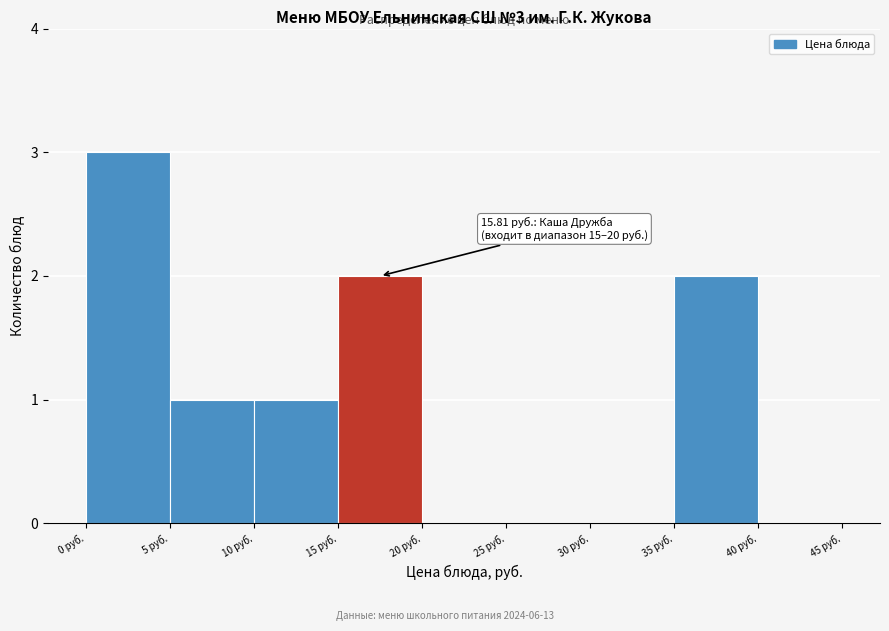

Which range on the x-axis has the tallest bar?

0 to 5